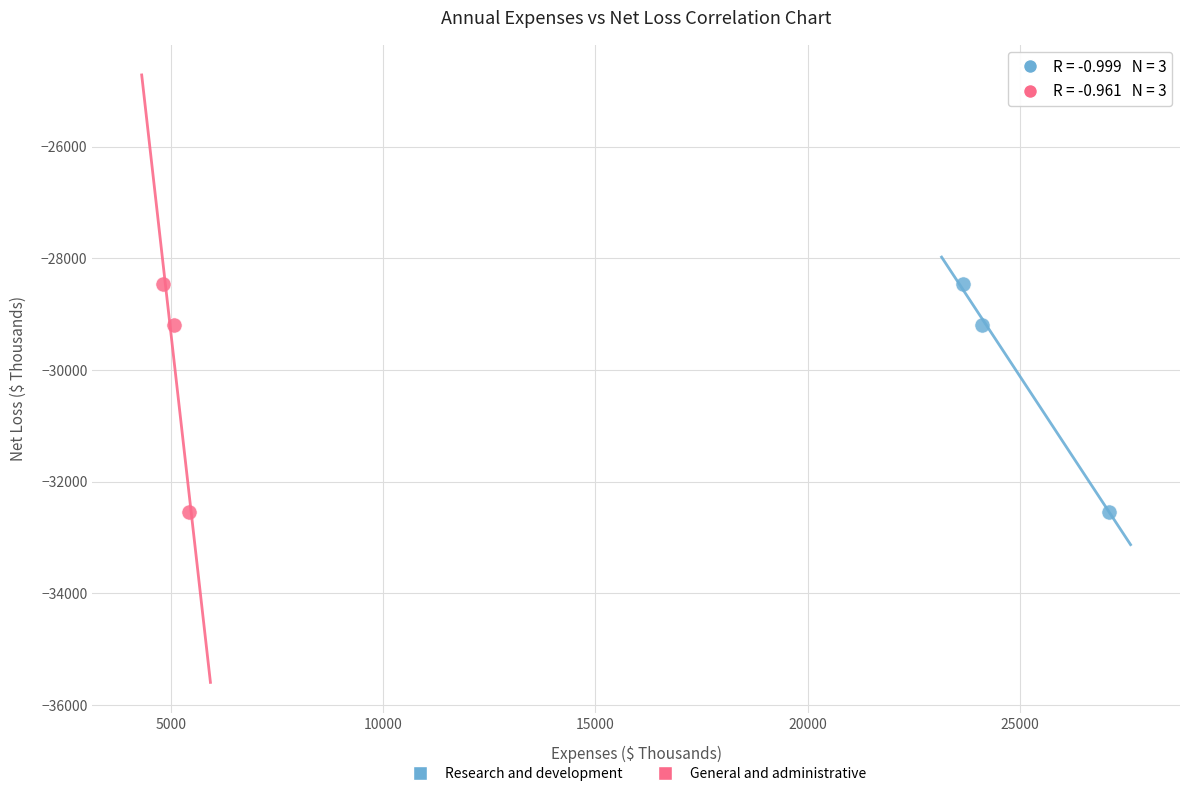

What are all the series names shown in the legend?

Research and development, General and administrative